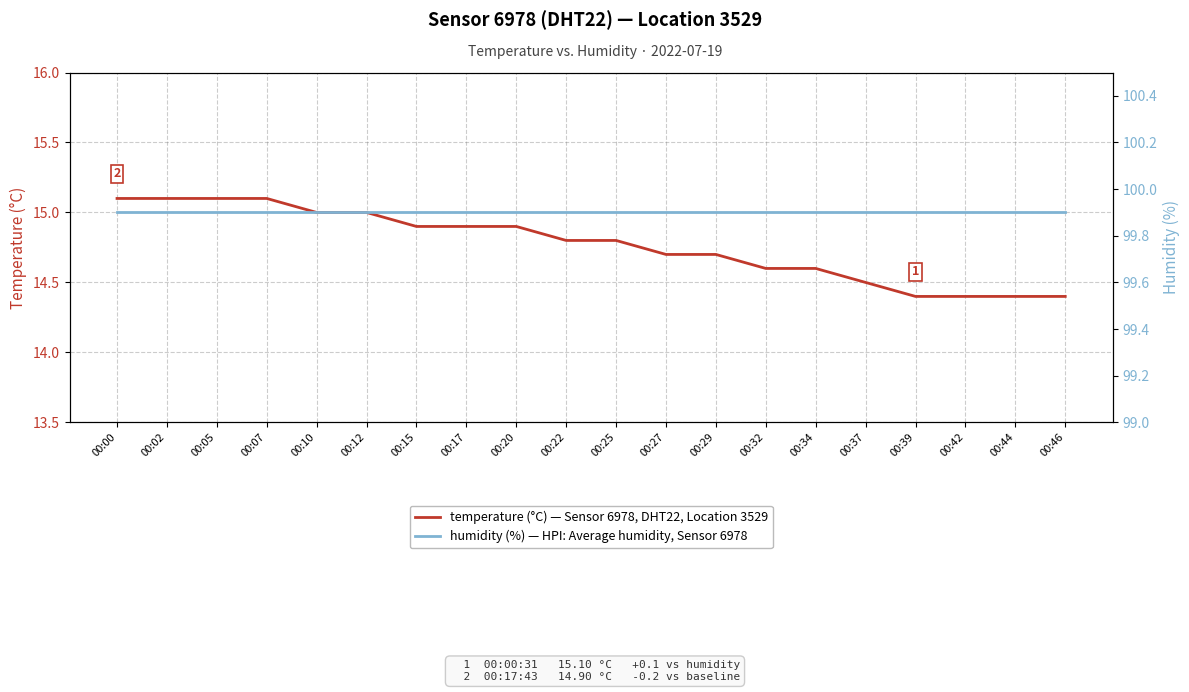

What is the difference between the highest and lowest values at 00:32?

85.3